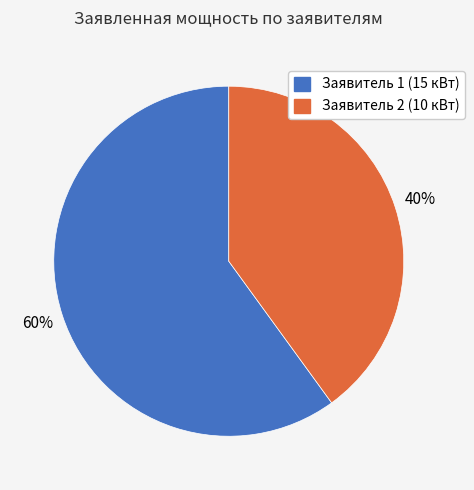

To the nearest percent, what is the average slice percentage?

50%